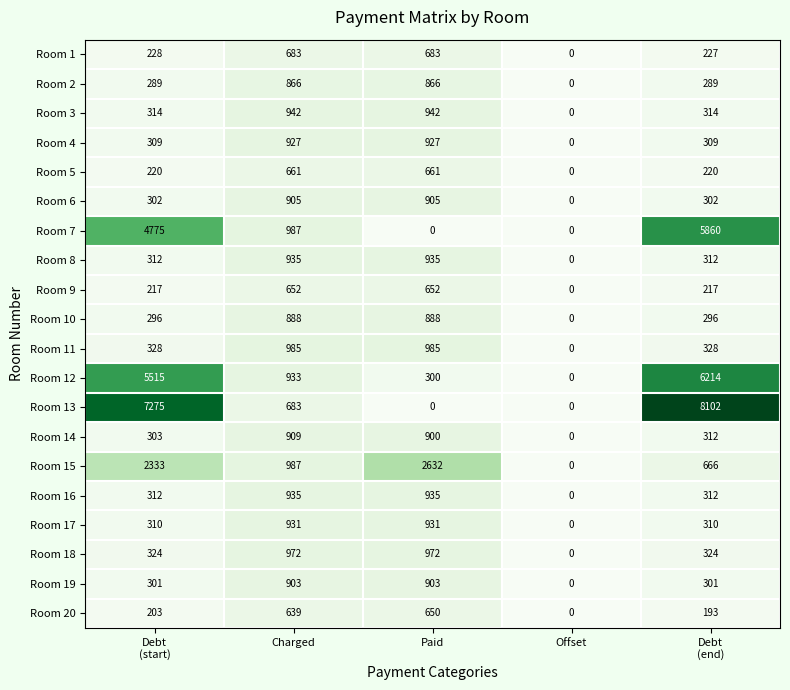

Where is Room 12 nearest to the value 3107?

Charged